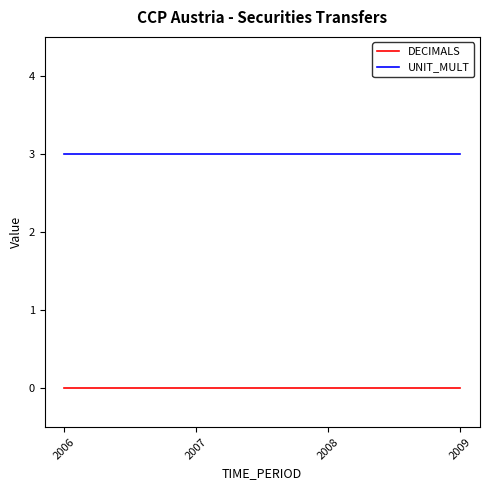

Reading right to left, transcribe all the data shown in this chart.

DECIMALS: 0	0	0	0
UNIT_MULT: 3	3	3	3